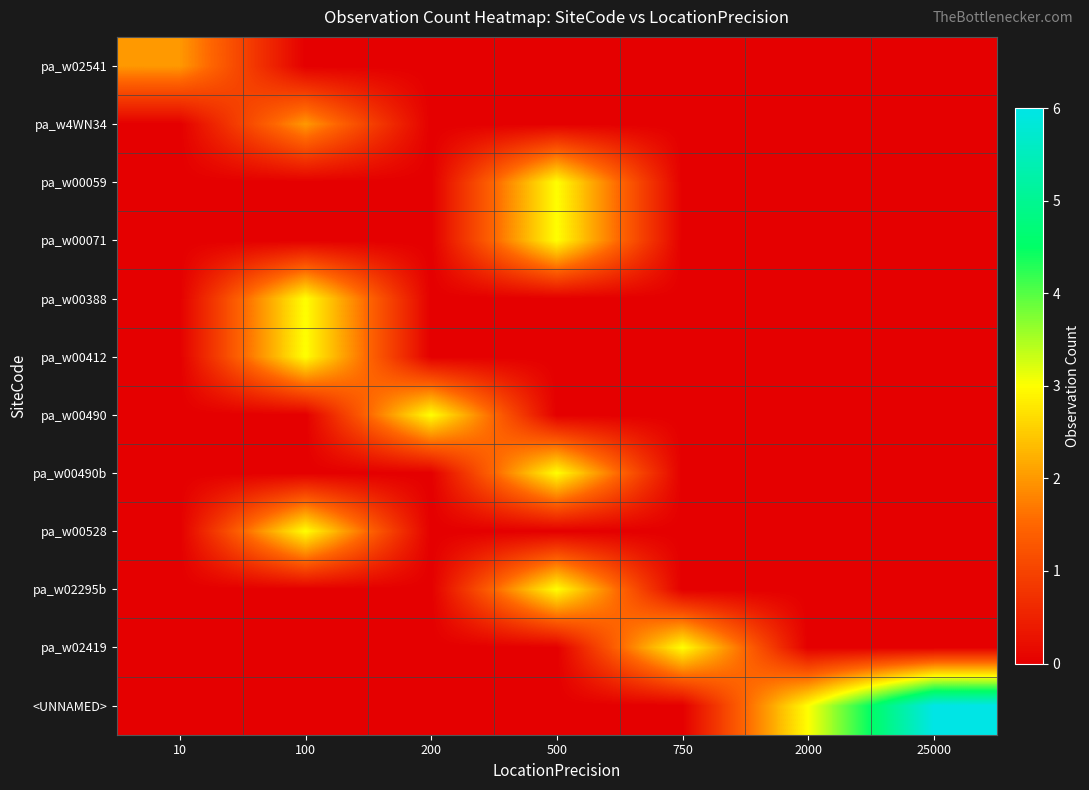

How many distinct data groups are displayed?

12